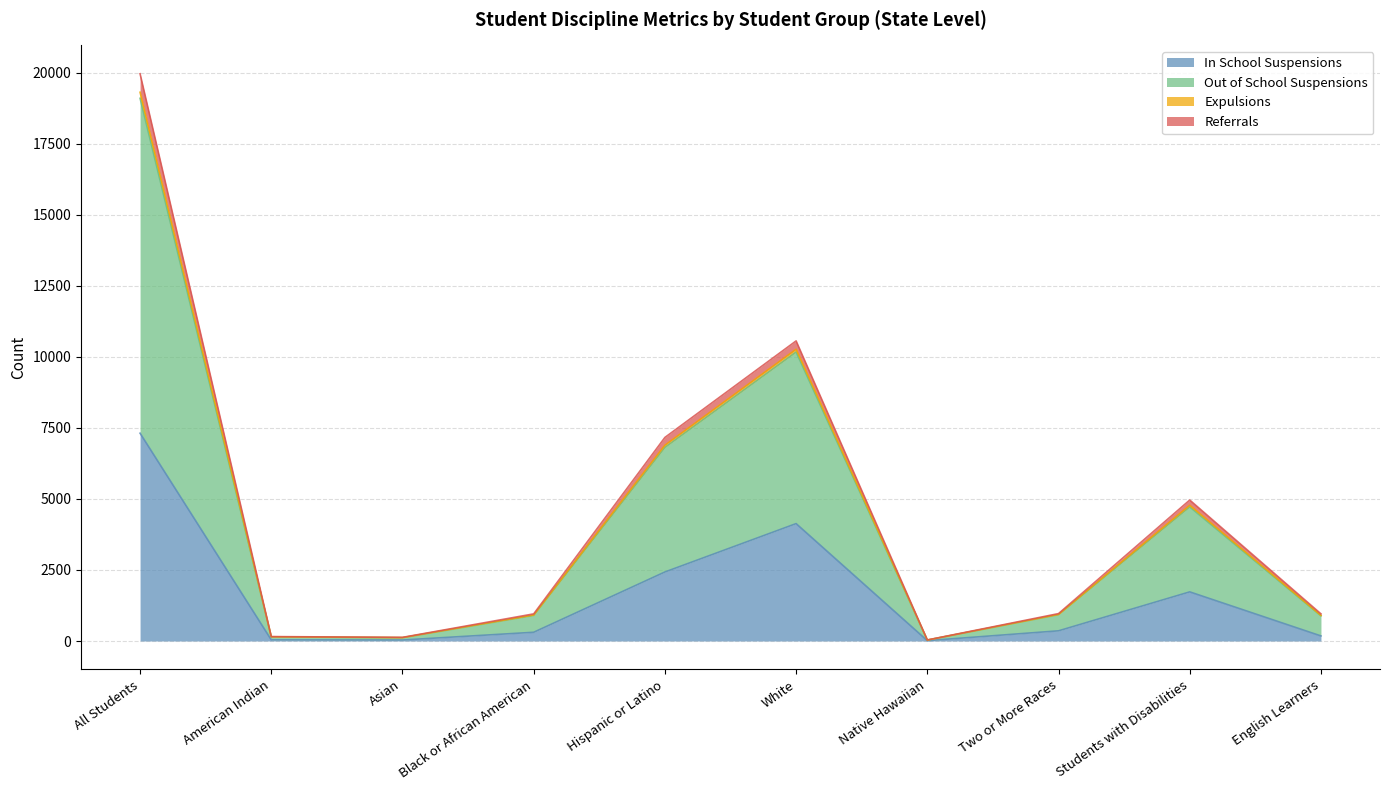

Which series has the largest total across all categories?

Out of School Suspensions